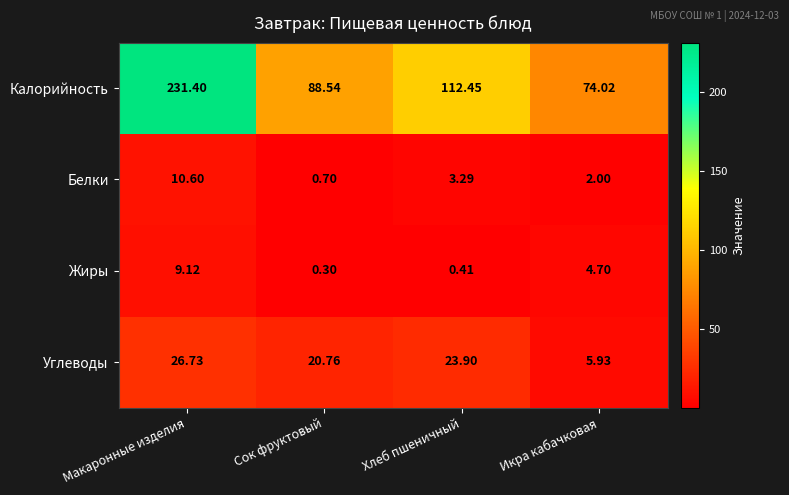

What is the spread (max minus min) of values at Икра кабачковая?

72.0